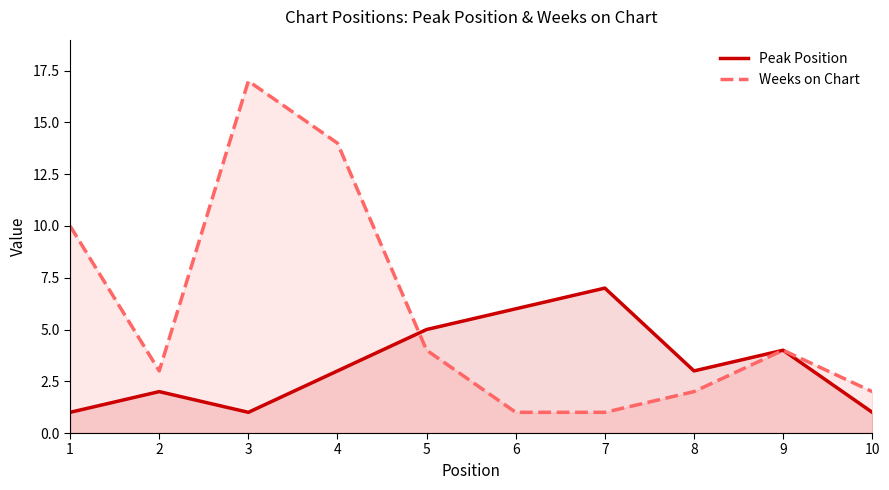

How many data points in Weeks on Chart are less than 4?

5